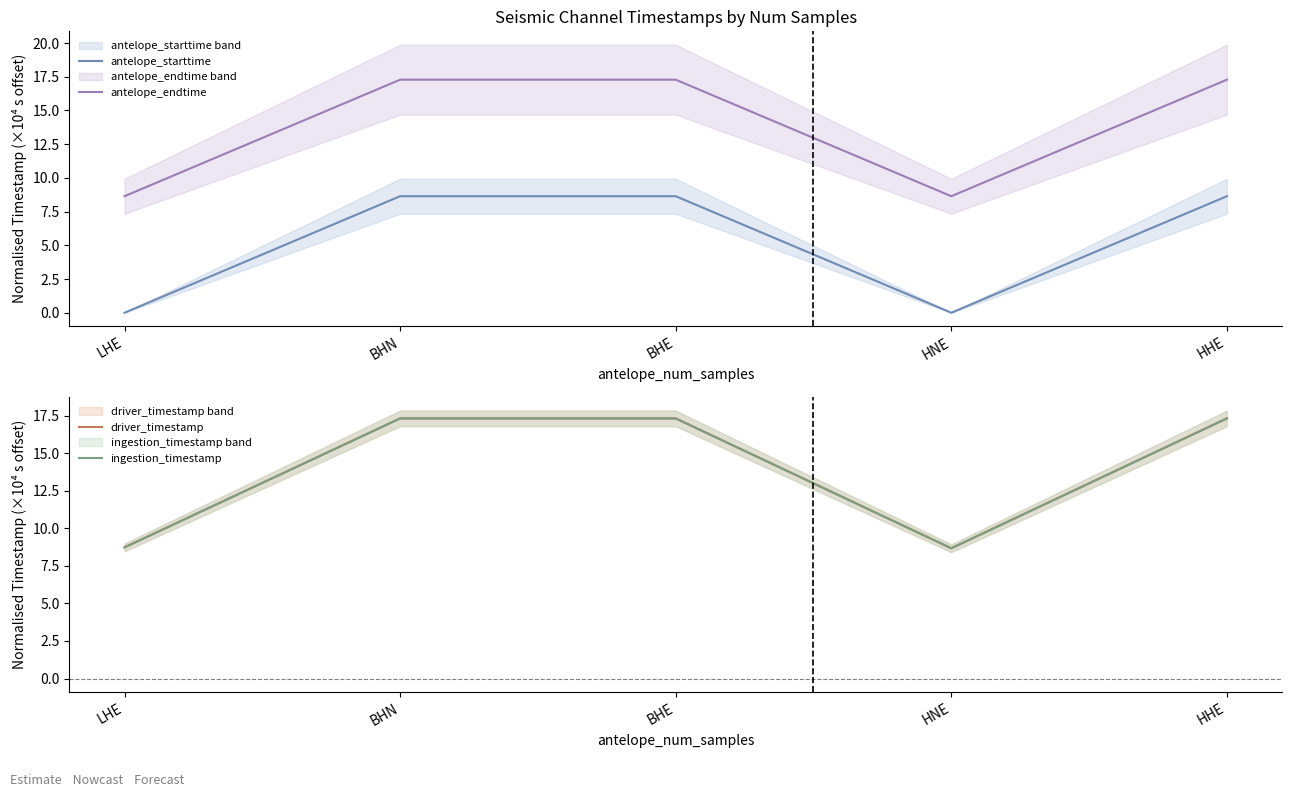

At BHN, list the series in order from largest to smallest.

driver_timestamp, ingestion_timestamp, antelope_endtime, antelope_starttime